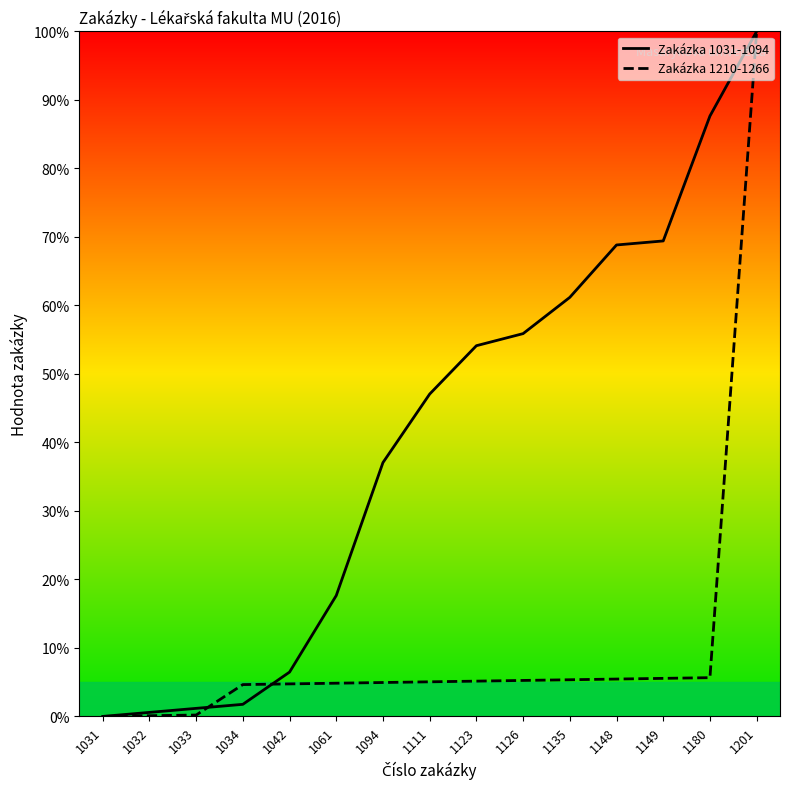

What is the highest value of the Zakázka 1210-1266 series?

100.0